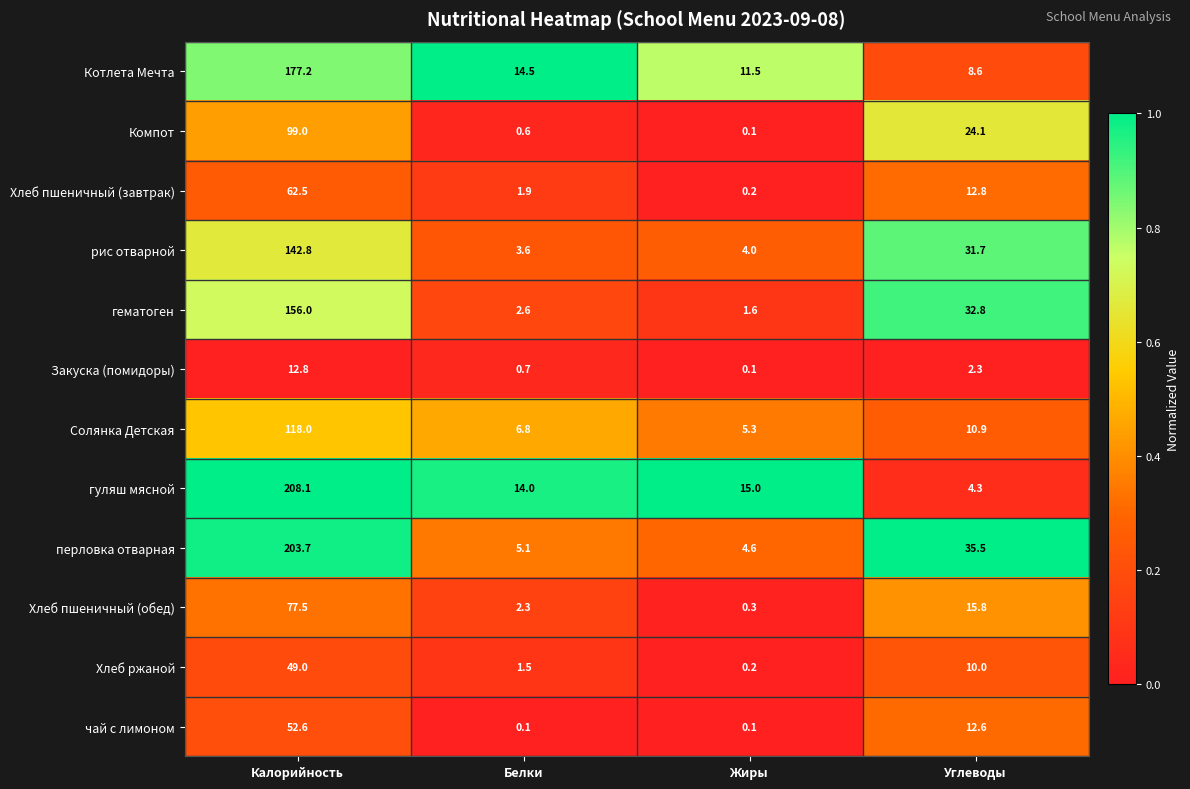

At which category is the sum across all series the highest?

Калорийность